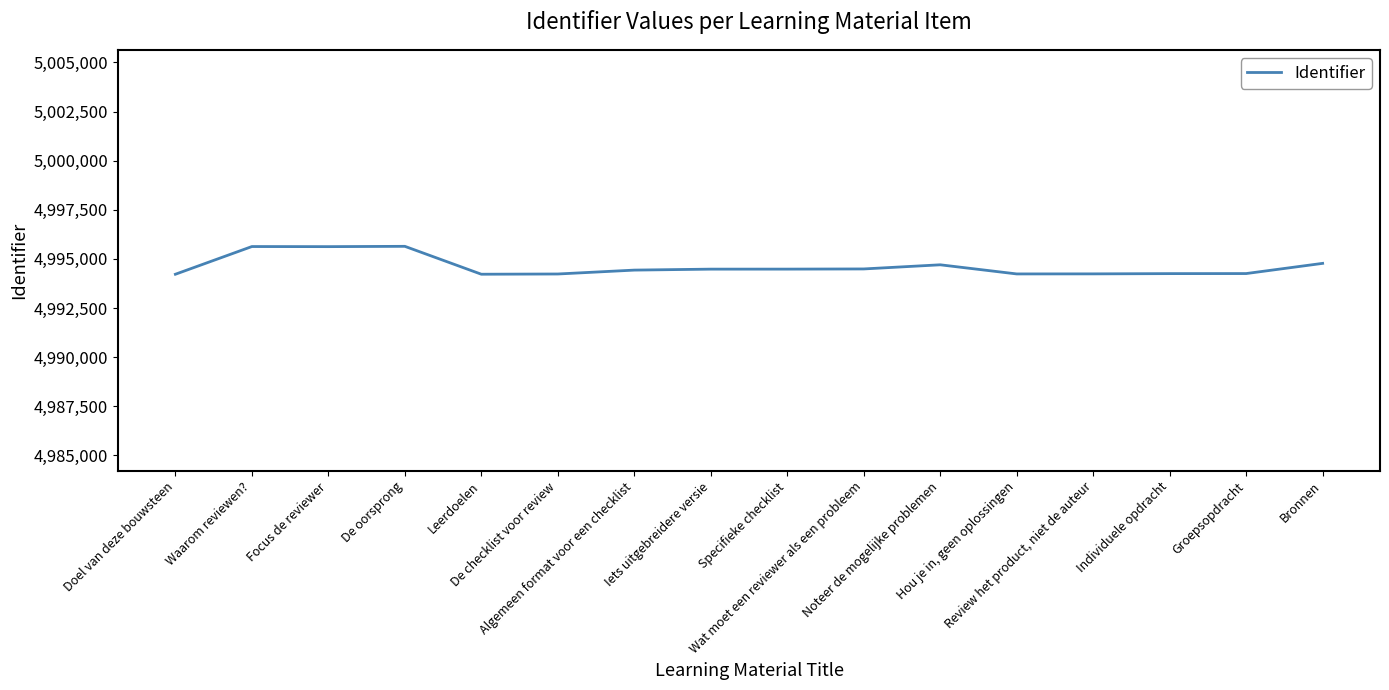

The value at Review het product, niet de auteur is 3204752. True or false?

False